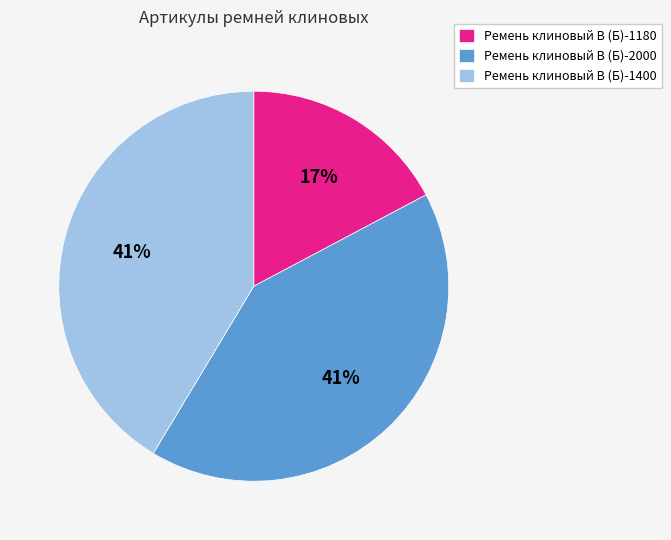

To the nearest percent, what percentage of the pie is Ремень клиновый В (Б)-1400?

41%